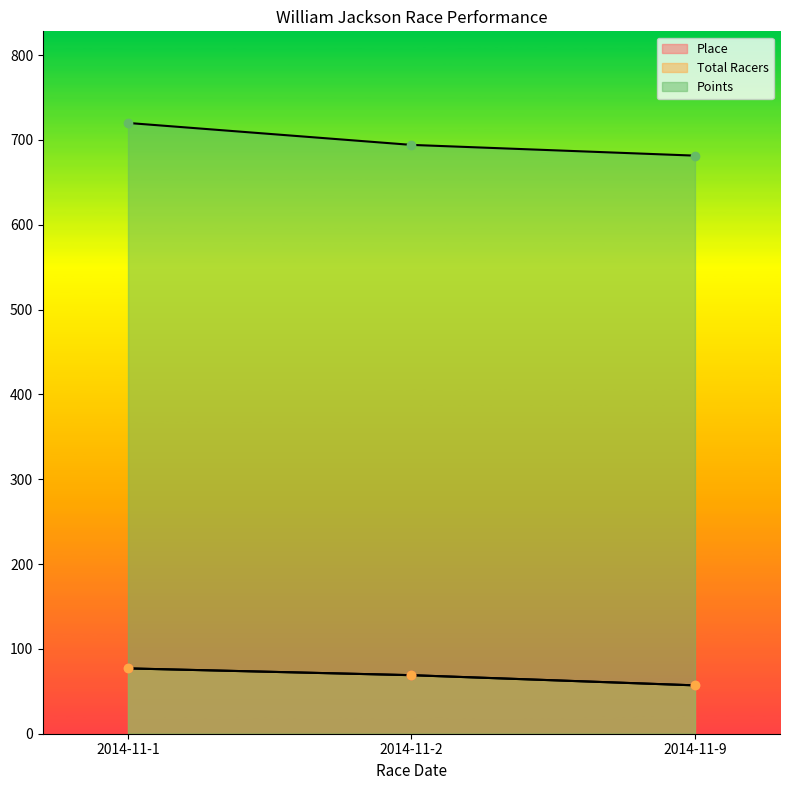

What is the difference between the maximum and minimum values in the Total Racers series?

20.0